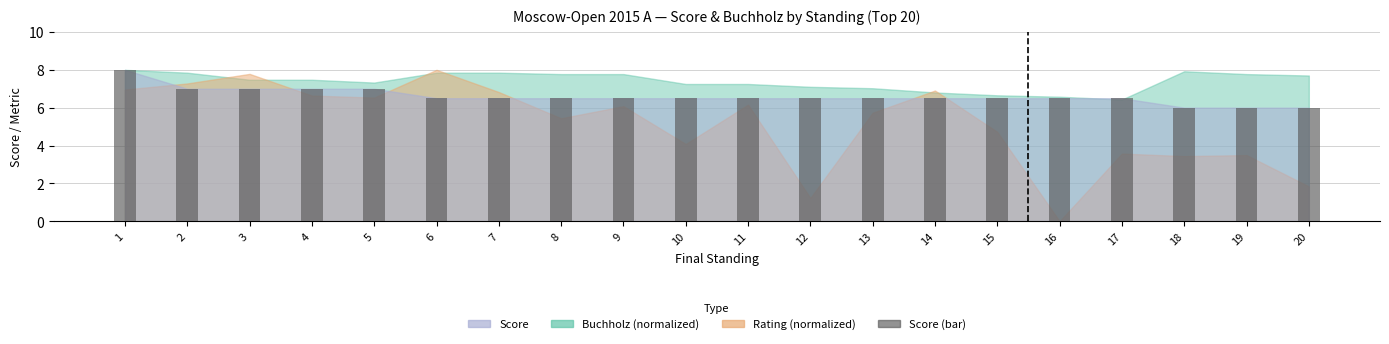

Between 1 and 6, which is larger?

1